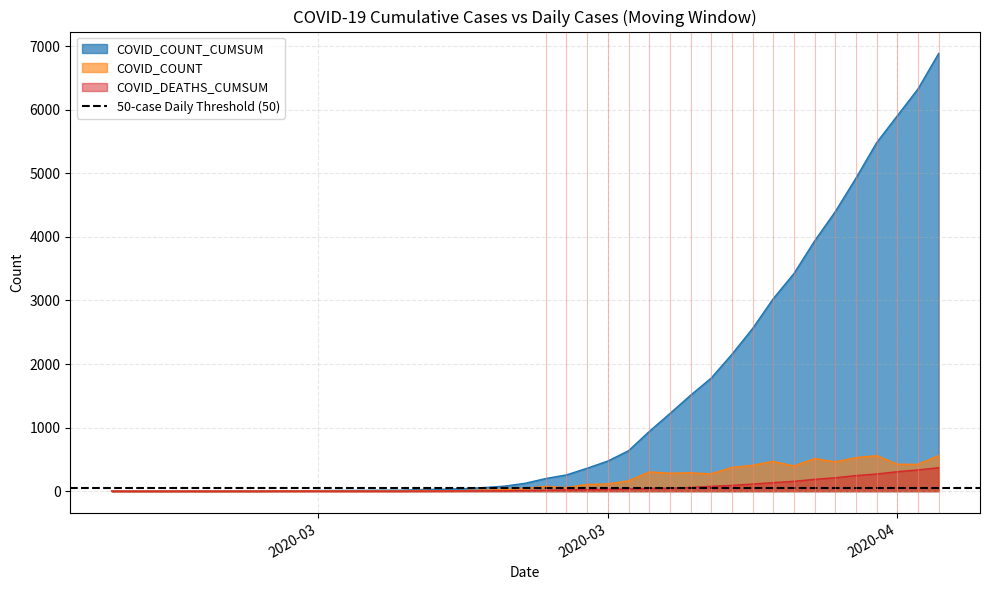

What is the difference between the maximum and minimum values in the COVID_DEATHS_CUMSUM series?

369